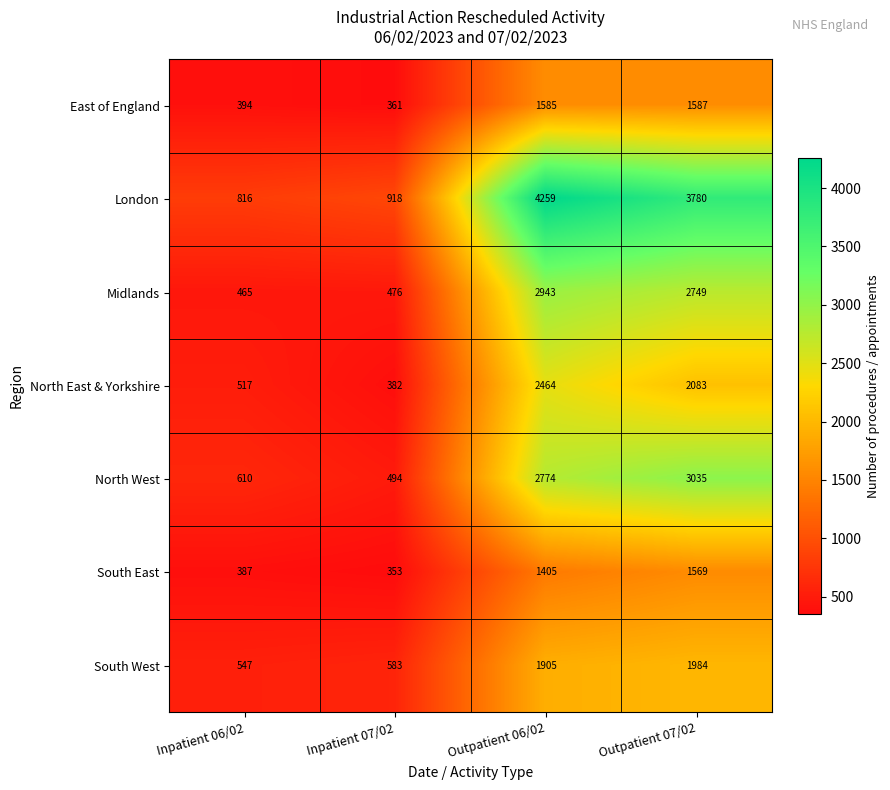

Rank the series at Outpatient 07/02 from highest to lowest value.

London, North West, Midlands, North East & Yorkshire, South West, East of England, South East